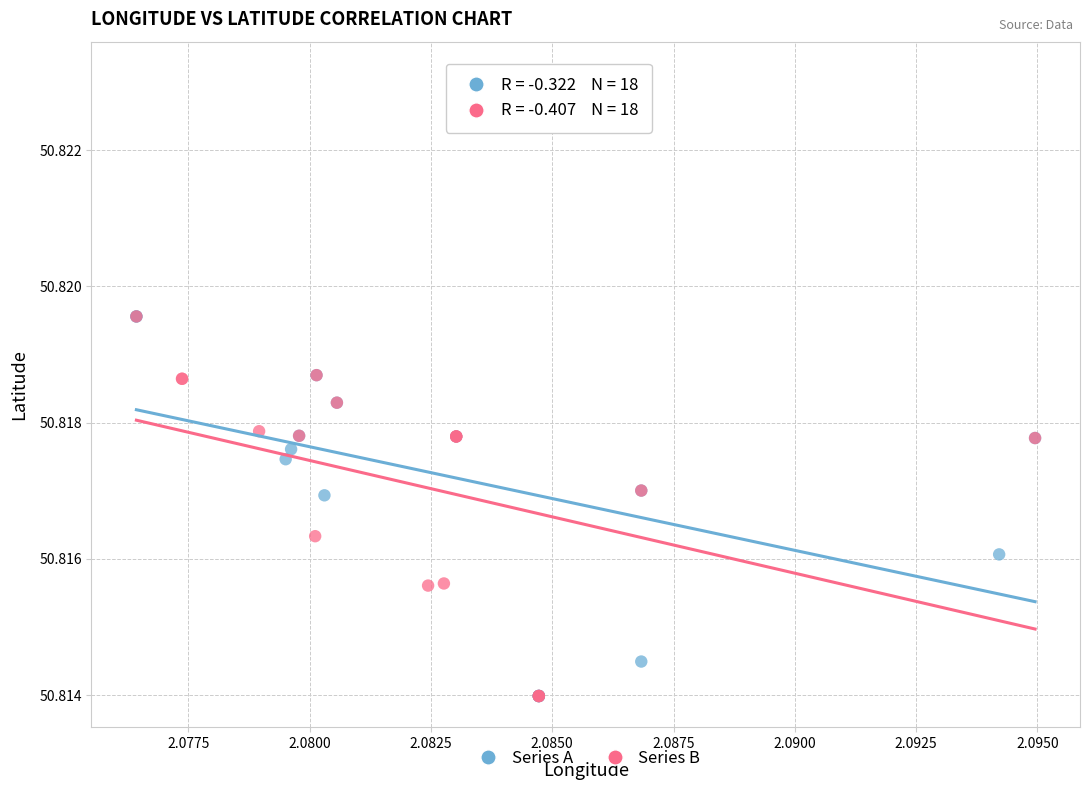

Which series reaches the maximum Y coordinate?

Series A